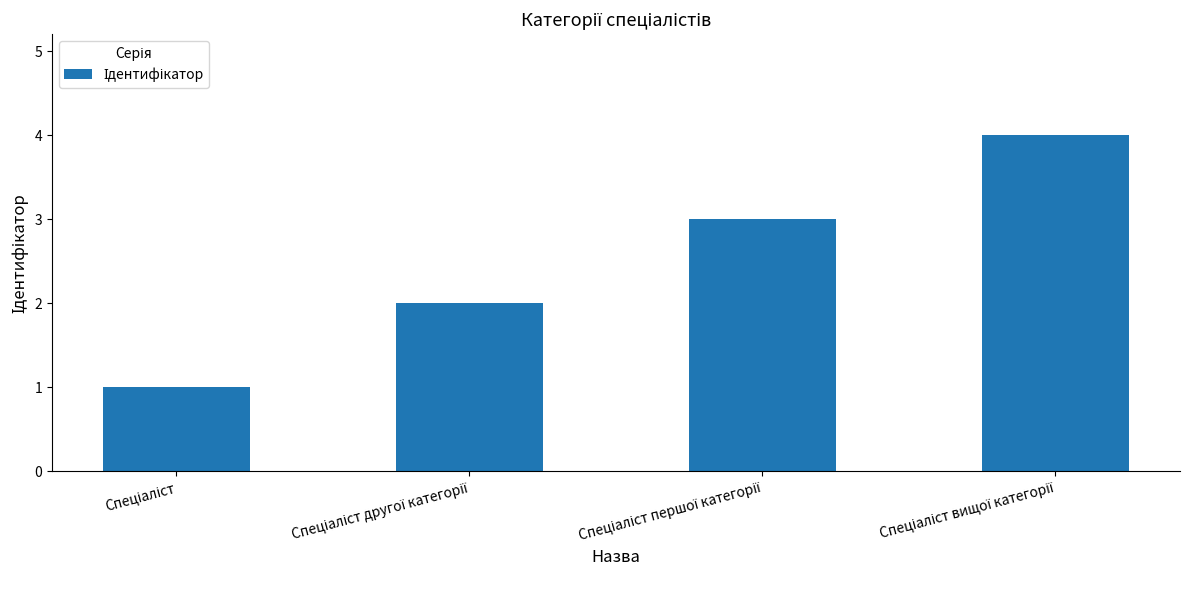

What is the greatest value displayed?

4